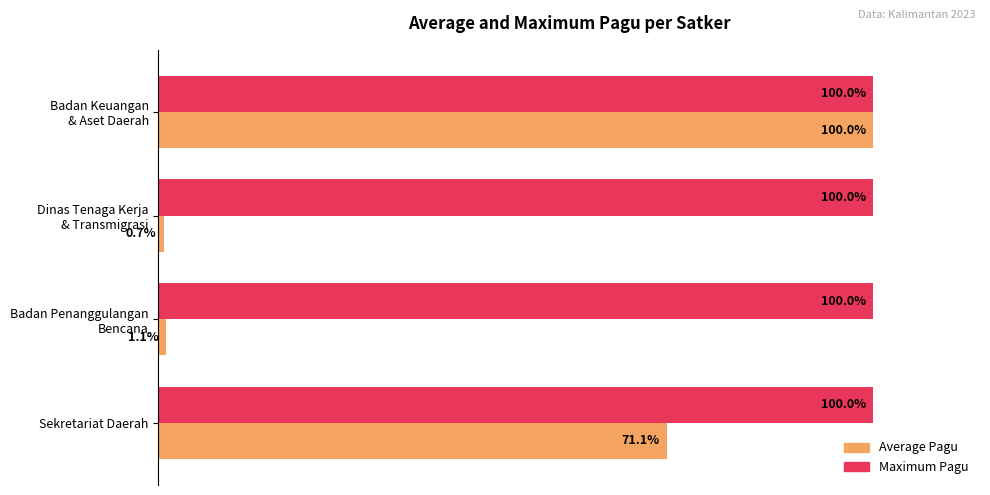

Which series has the largest total across all categories?

Maximum Pagu